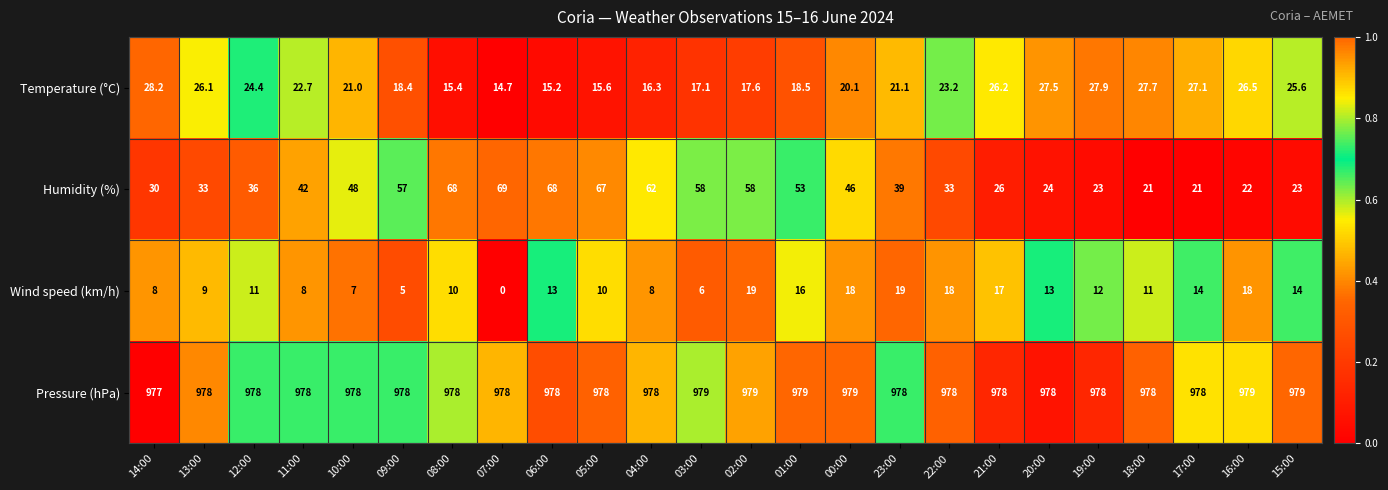

The value of Temperature (°C) at 14:00 is 44.1. True or false?

False